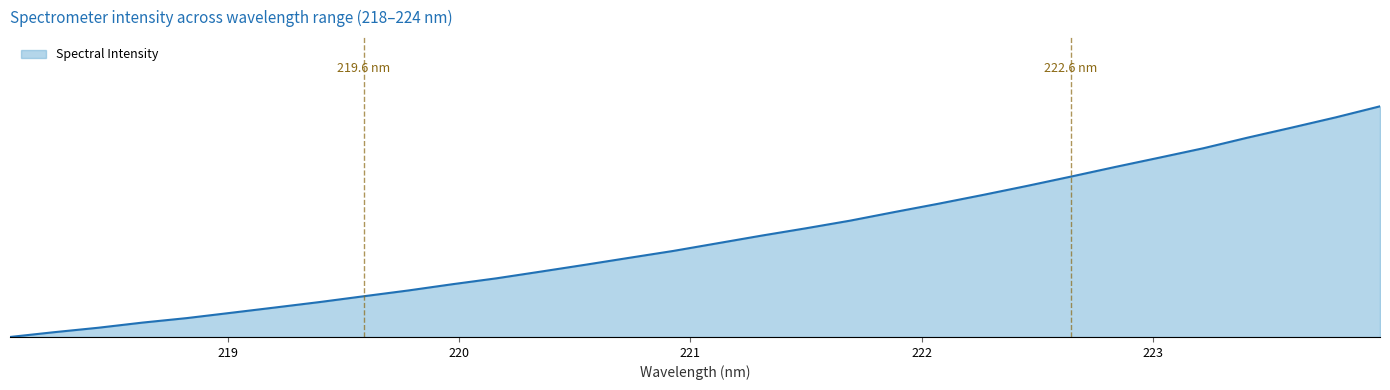

Reading left to right, what are all the values shown in this chart?

0.0	0.0	0.0	0.1	0.1	0.1	0.1	0.2	0.2	0.2	0.2	0.3	0.3	0.3	0.3	0.4	0.4	0.4	0.5	0.5	0.5	0.6	0.6	0.7	0.7	0.7	0.8	0.8	0.9	0.9	1.0	1.0